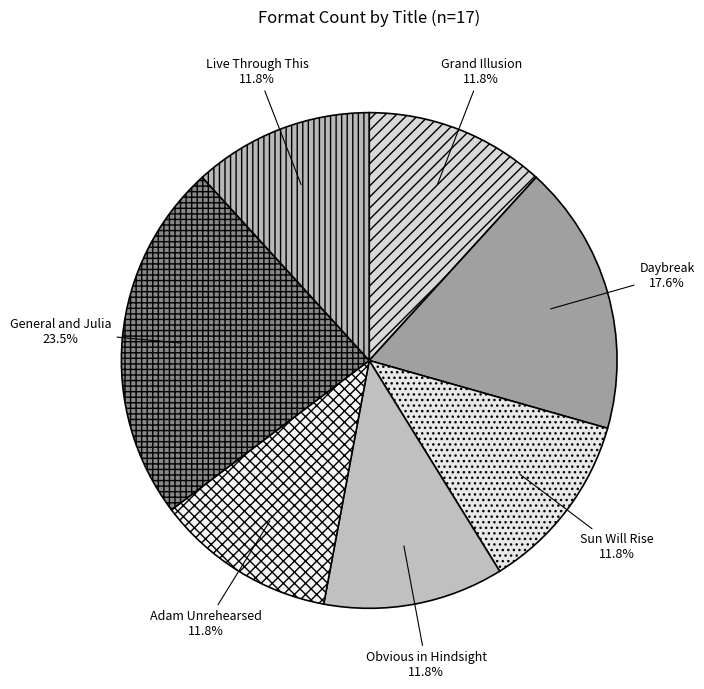

What is the ratio of the value at Live Through This to the value at Adam Unrehearsed?

1.0